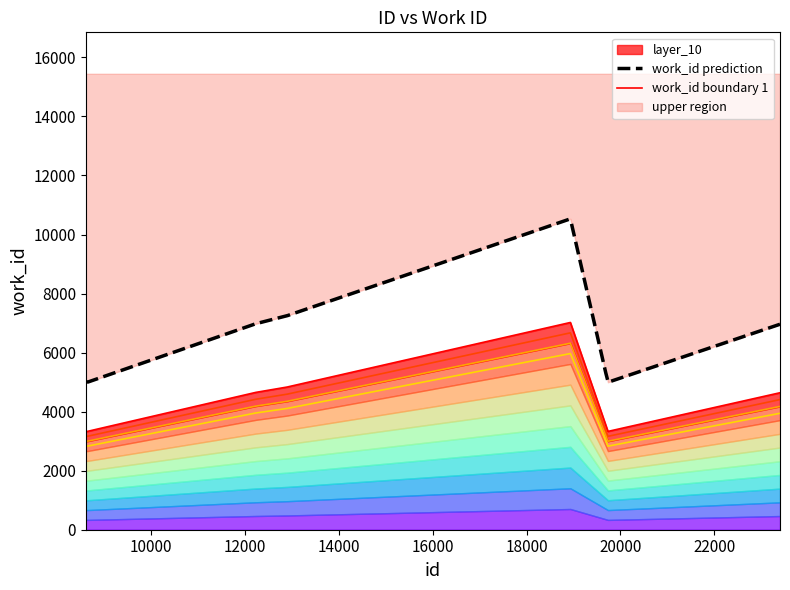

What is the smallest value displayed?

3330